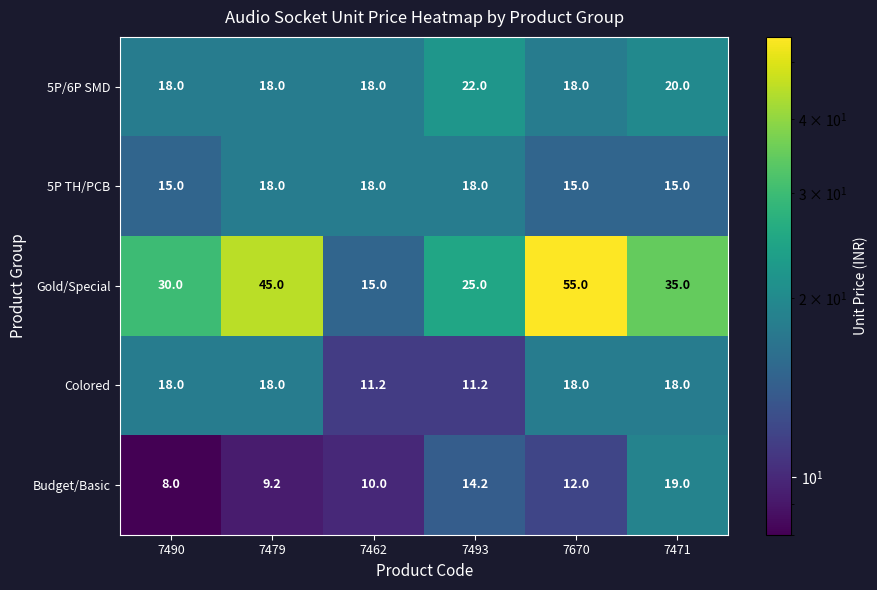

At which category does the chart reach its minimum across all series?

7490